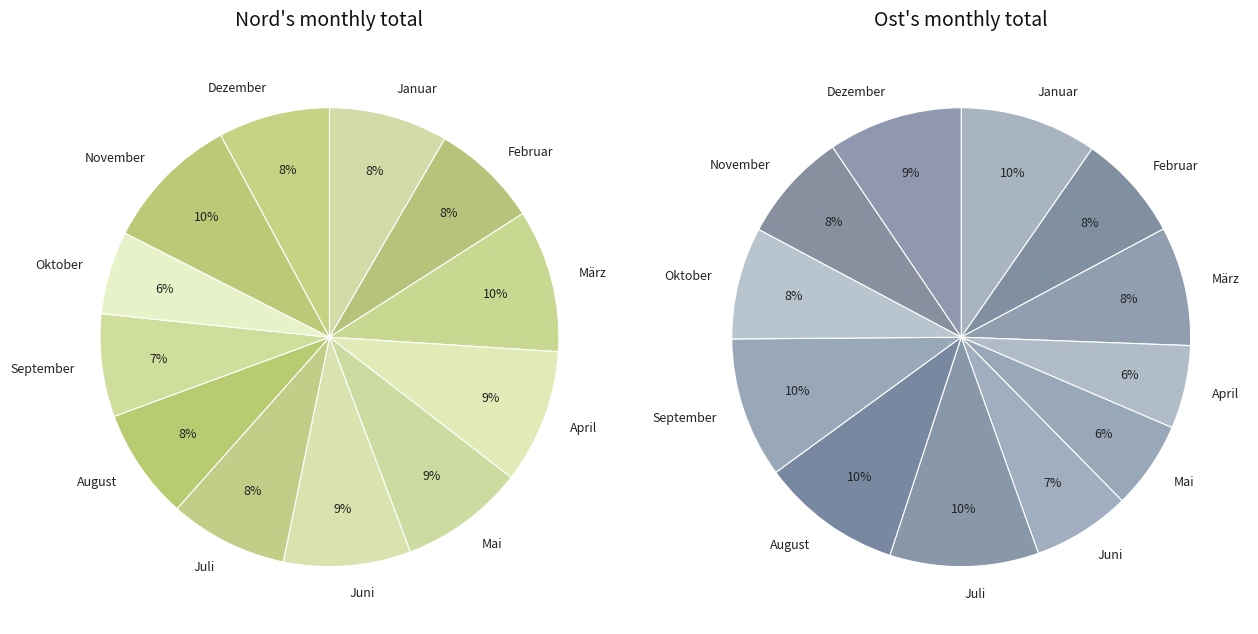

Count the number of slices in the pie.

12